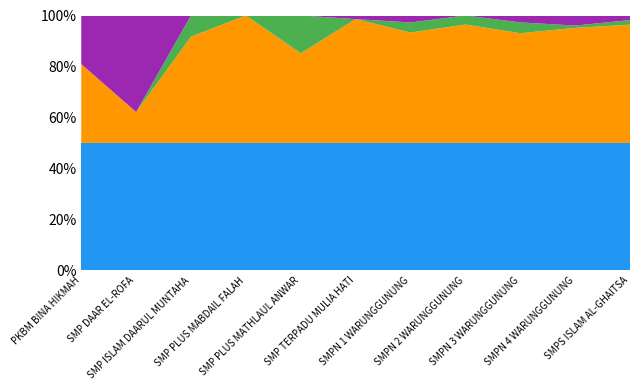

Reading right to left, transcribe all the data shown in this chart.

Disalurkan (Dana): SMPS ISLAM AL-GHAITSA=62625000	SMPN 4 WARUNGGUNUNG=123375000	SMPN 3 WARUNGGUNUNG=132000000	SMPN 2 WARUNGGUNUNG=137625000	SMPN 1 WARUNGGUNUNG=336750000	SMP TERPADU MULIA HATI=79125000	SMP PLUS MATHLAUL ANWAR=70875000	SMP PLUS MABDAIL FALAH=4125000	SMP ISLAM DAARUL MUNTAHA=9000000	SMP DAAR EL-ROFA=24750000	PKBM BINA HIKMAH=7875000
Pemberian: SMPS ISLAM AL-GHAITSA=58125000	SMPN 4 WARUNGGUNUNG=111375000	SMPN 3 WARUNGGUNUNG=113625000	SMPN 2 WARUNGGUNUNG=127875000	SMPN 1 WARUNGGUNUNG=291750000	SMP TERPADU MULIA HATI=76875000	SMP PLUS MATHLAUL ANWAR=49875000	SMP PLUS MABDAIL FALAH=4125000	SMP ISLAM DAARUL MUNTAHA=7500000	SMP DAAR EL-ROFA=6000000	PKBM BINA HIKMAH=4875000
Pemberian Aktivasi: SMPS ISLAM AL-GHAITSA=2250000	SMPN 4 WARUNGGUNUNG=2250000	SMPN 3 WARUNGGUNUNG=11250000	SMPN 2 WARUNGGUNUNG=9750000	SMPN 1 WARUNGGUNUNG=26625000	SMP TERPADU MULIA HATI=0	SMP PLUS MATHLAUL ANWAR=21000000	SMP PLUS MABDAIL FALAH=0	SMP ISLAM DAARUL MUNTAHA=1500000	SMP DAAR EL-ROFA=0	PKBM BINA HIKMAH=0
Pemberian Relaksasi: SMPS ISLAM AL-GHAITSA=2250000	SMPN 4 WARUNGGUNUNG=9750000	SMPN 3 WARUNGGUNUNG=7125000	SMPN 2 WARUNGGUNUNG=0	SMPN 1 WARUNGGUNUNG=18375000	SMP TERPADU MULIA HATI=2250000	SMP PLUS MATHLAUL ANWAR=0	SMP PLUS MABDAIL FALAH=0	SMP ISLAM DAARUL MUNTAHA=0	SMP DAAR EL-ROFA=18750000	PKBM BINA HIKMAH=3000000